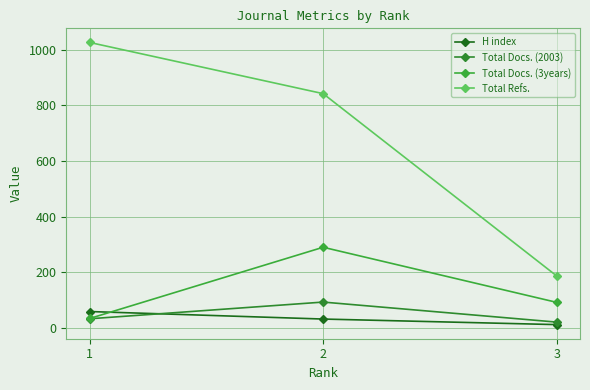

List the series in order of their peak value, highest first.

Total Refs., Total Docs. (3years), Total Docs. (2003), H index